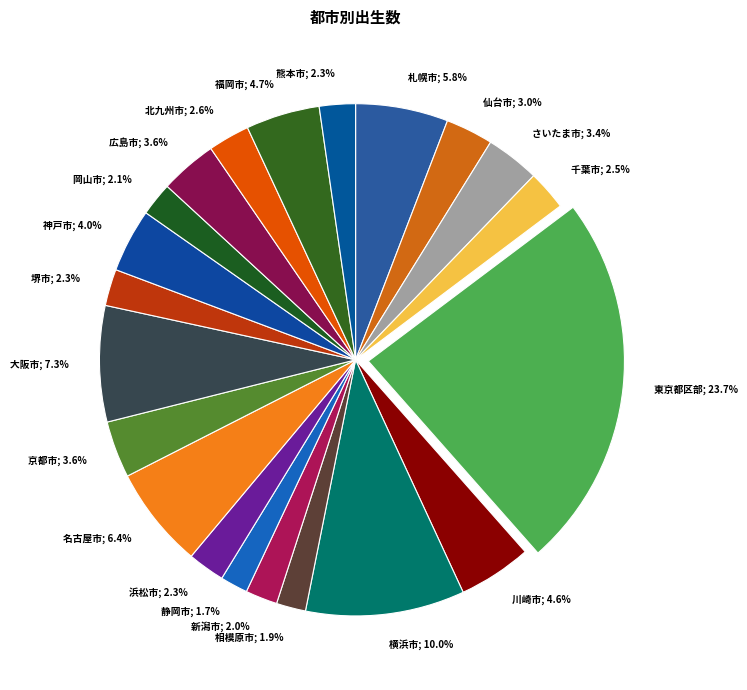

Between 東京都区部 and 横浜市, which is larger?

東京都区部